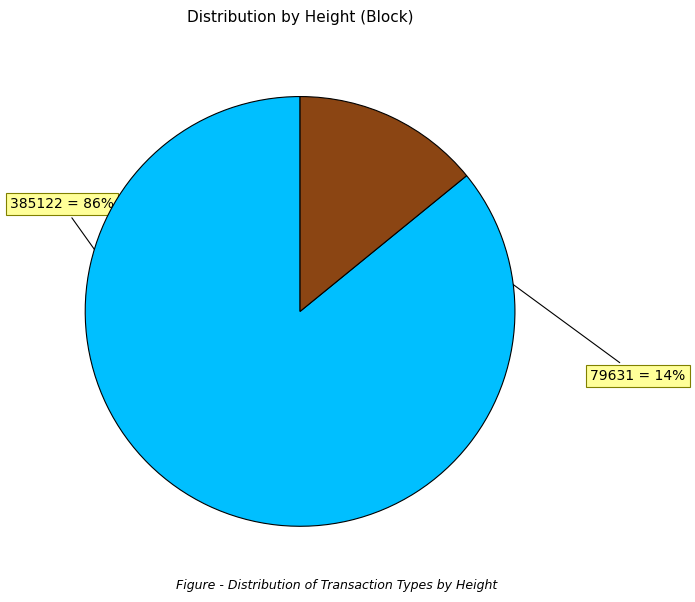

True or false: 385122 accounts for 71% of the total.

False